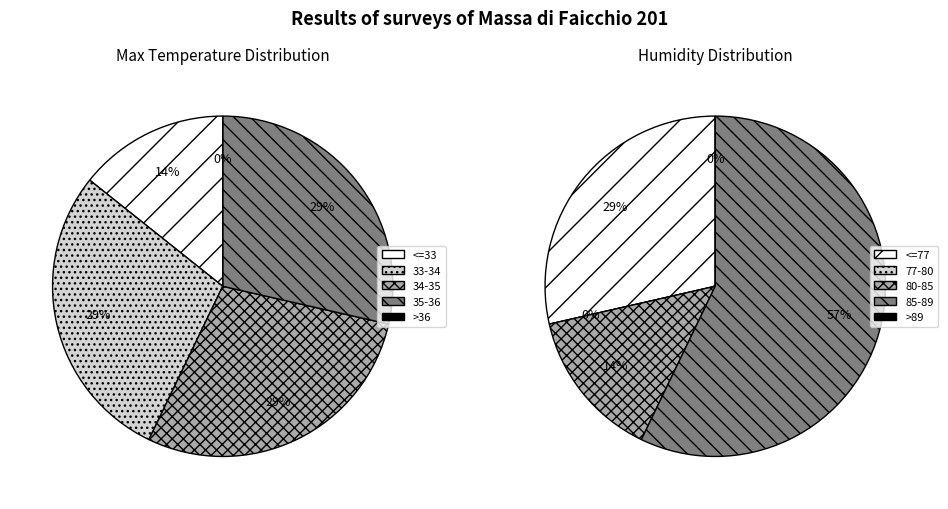

Is there any slice that represents more than half of the pie?

No